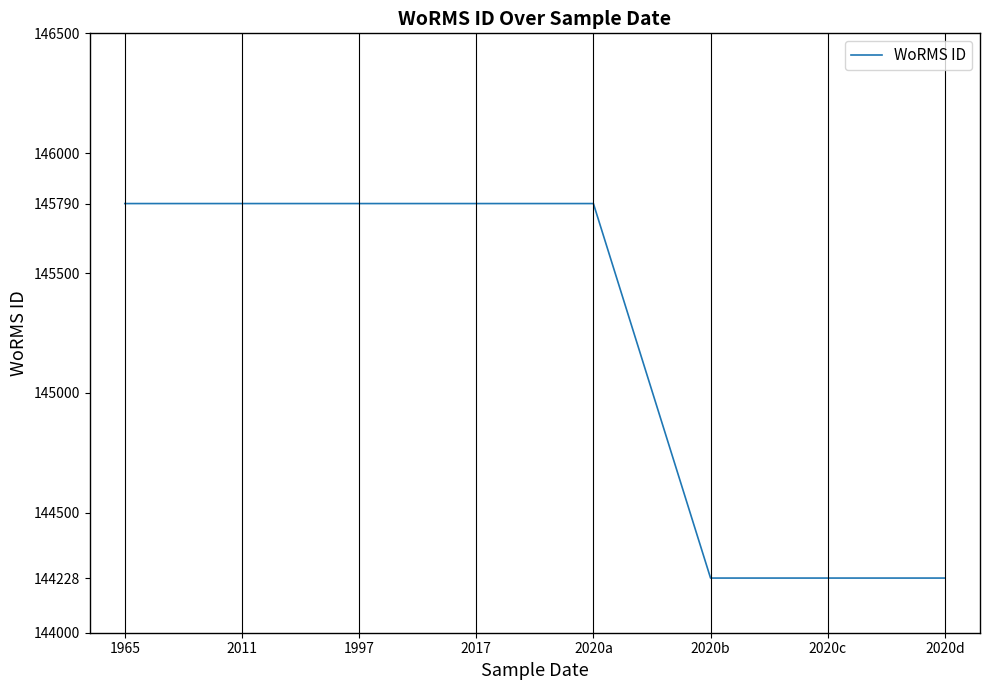

What is the difference between the second highest and minimum values?

1562